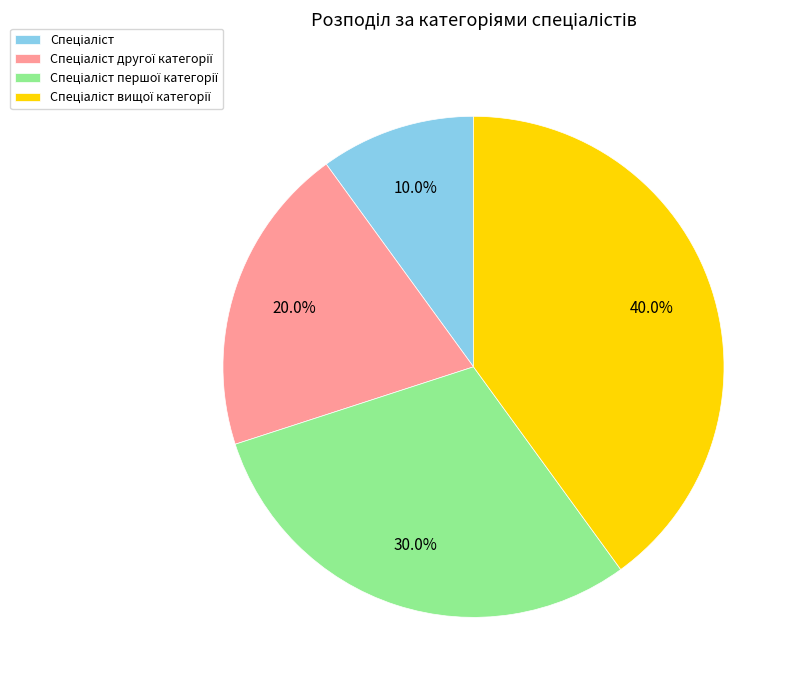

Does any single category account for the majority?

No